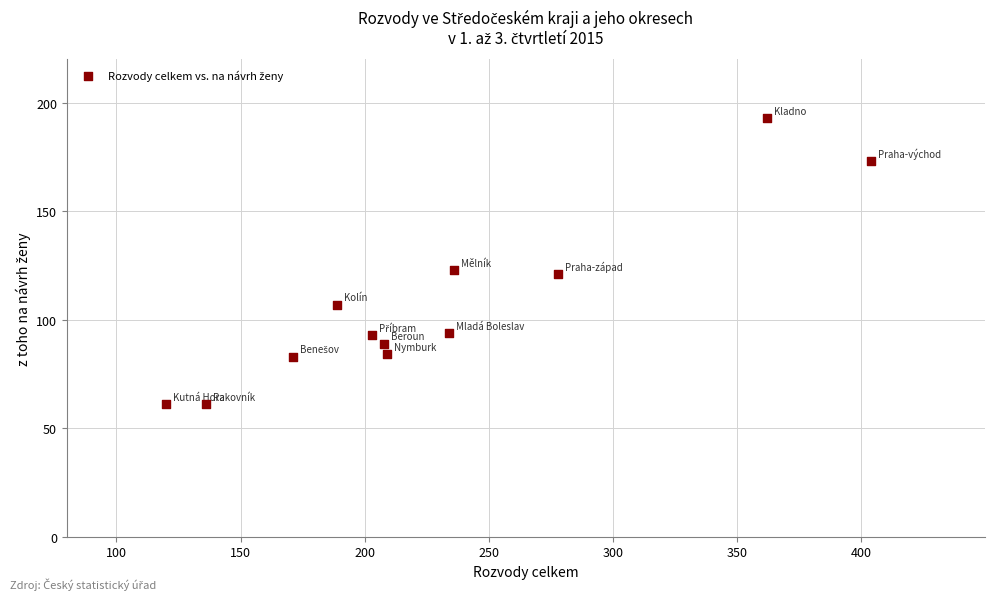

What is the average Y value?

107